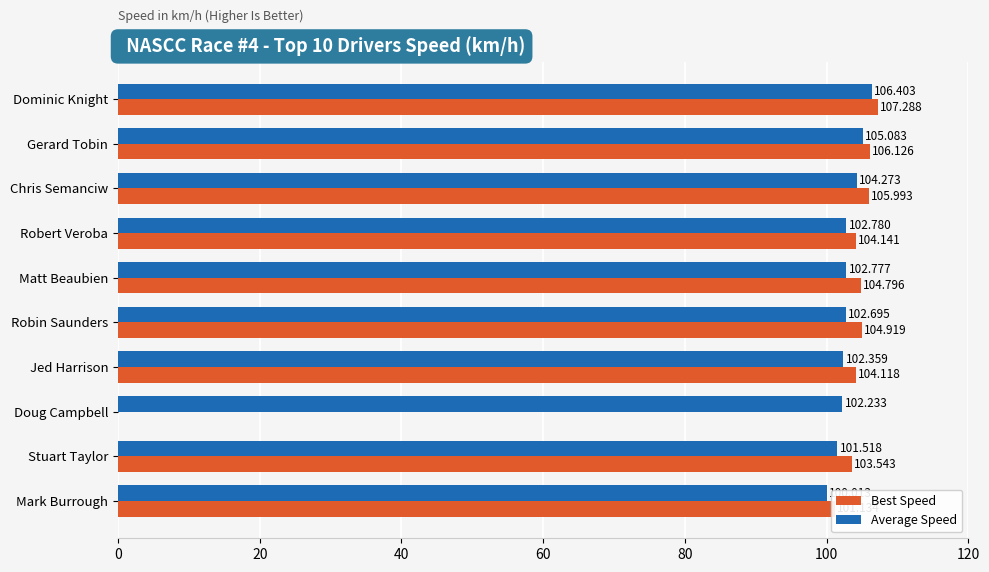

Which series changed the most between Gerard Tobin and Doug Campbell?

Best Speed